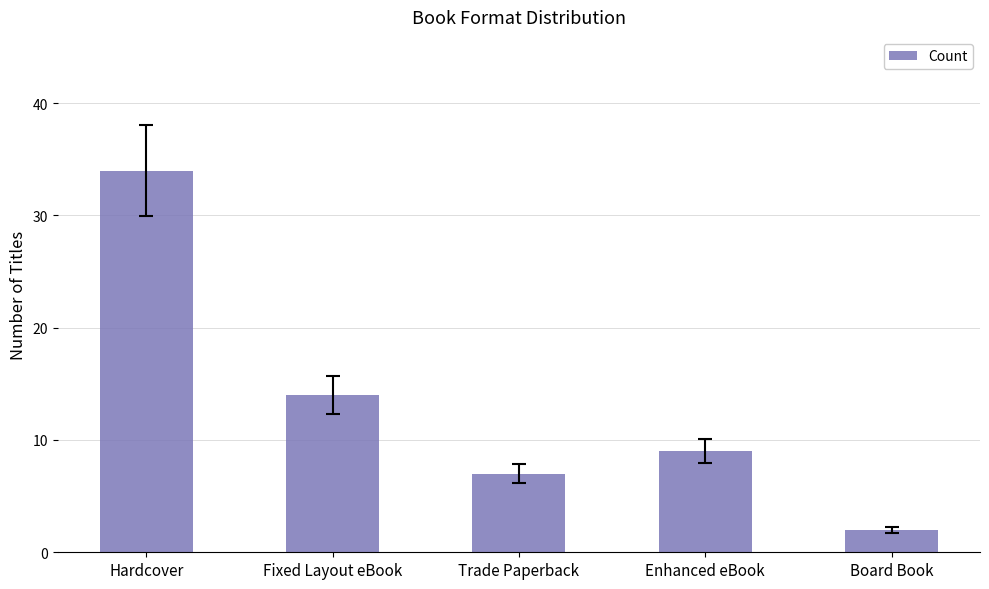

Is it true that the value at Trade Paperback is 13?

False